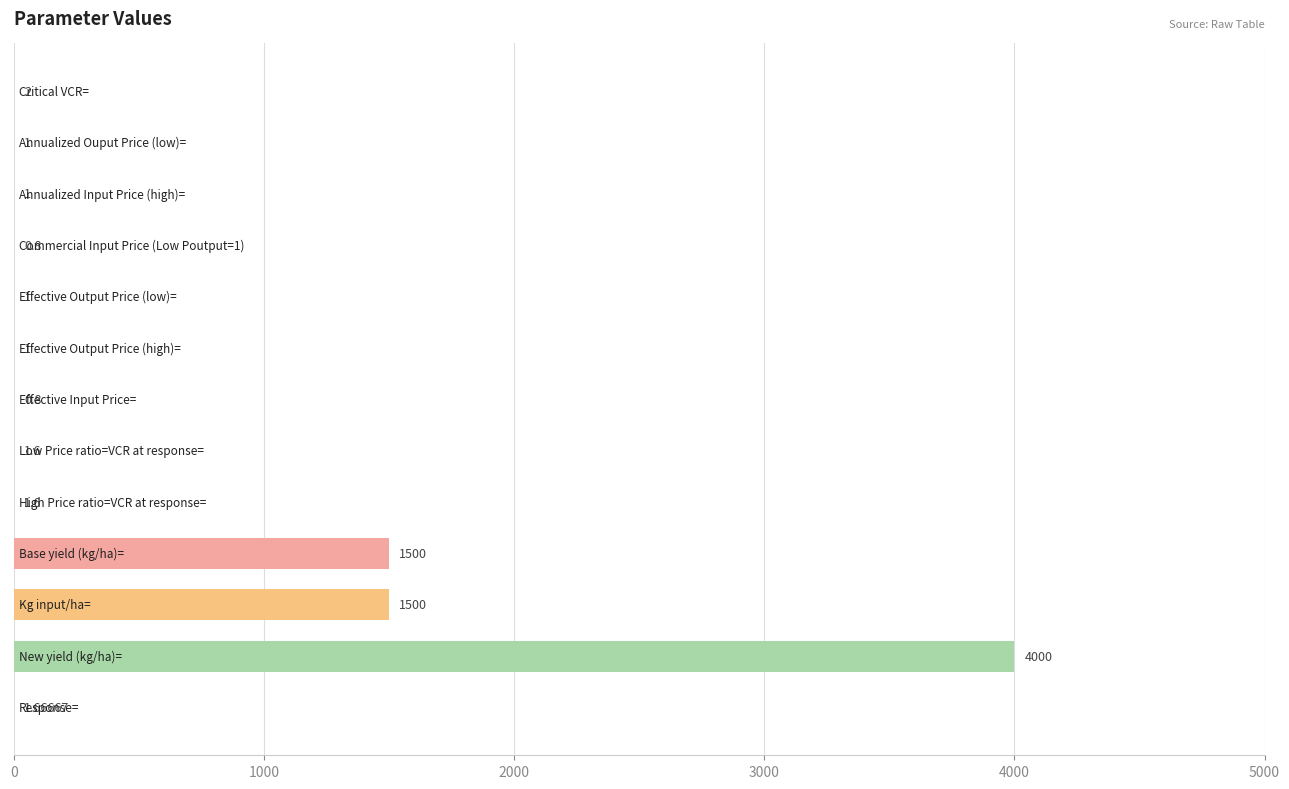

Count the number of categories in the chart.

13